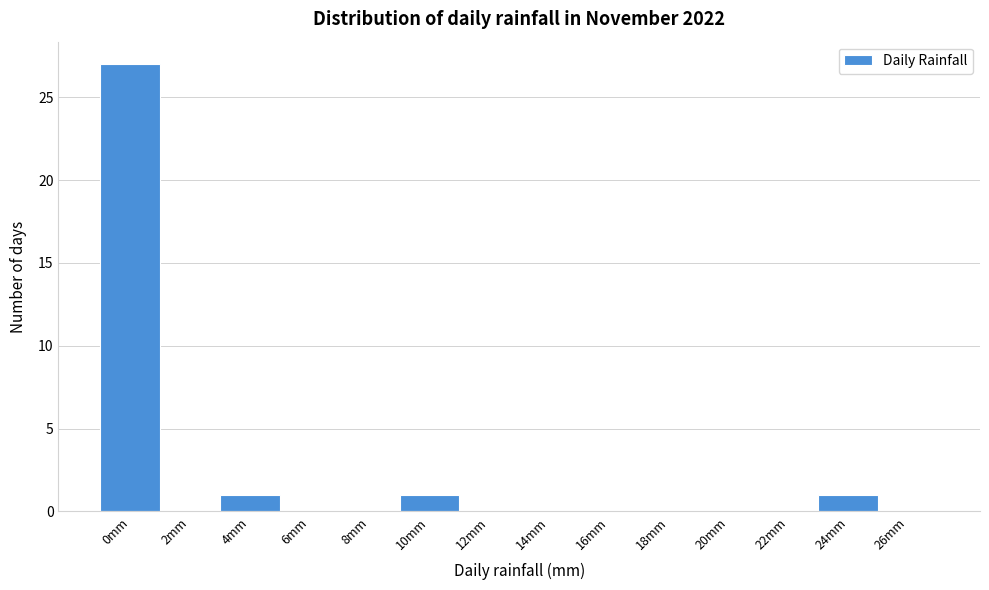

Reading left to right, list all the values displayed in this chart.

0mm=27	2mm=0	4mm=1	6mm=0	8mm=0	10mm=1	12mm=0	14mm=0	16mm=0	18mm=0	20mm=0	22mm=0	24mm=1	26mm=0